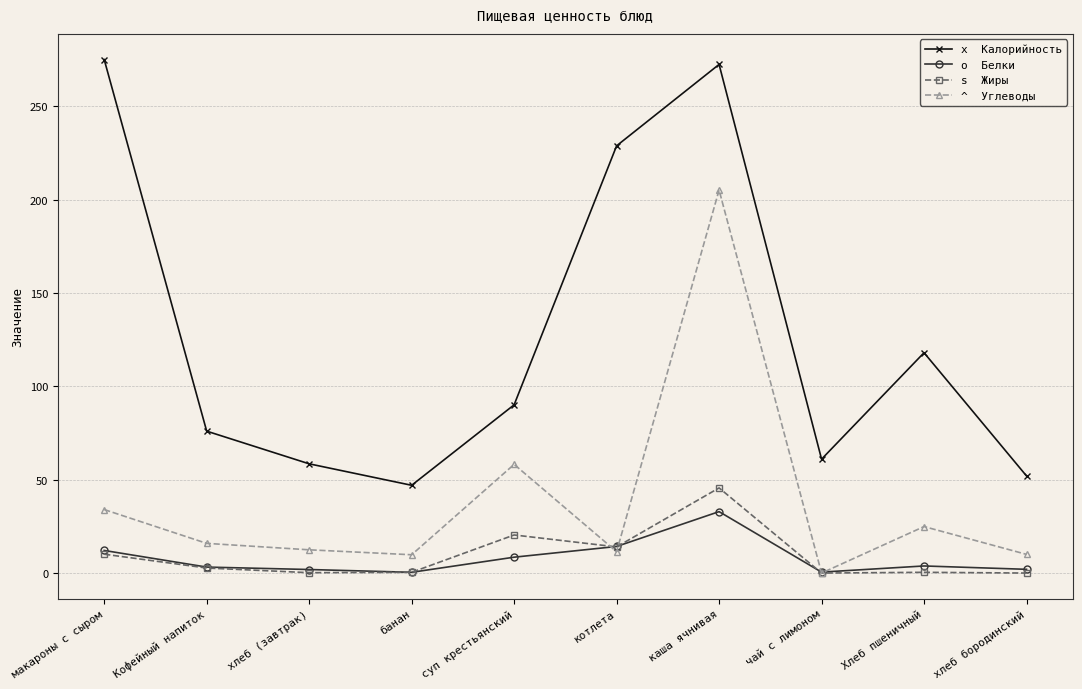

What is the label of the 6th point from the right?

суп крестьянский